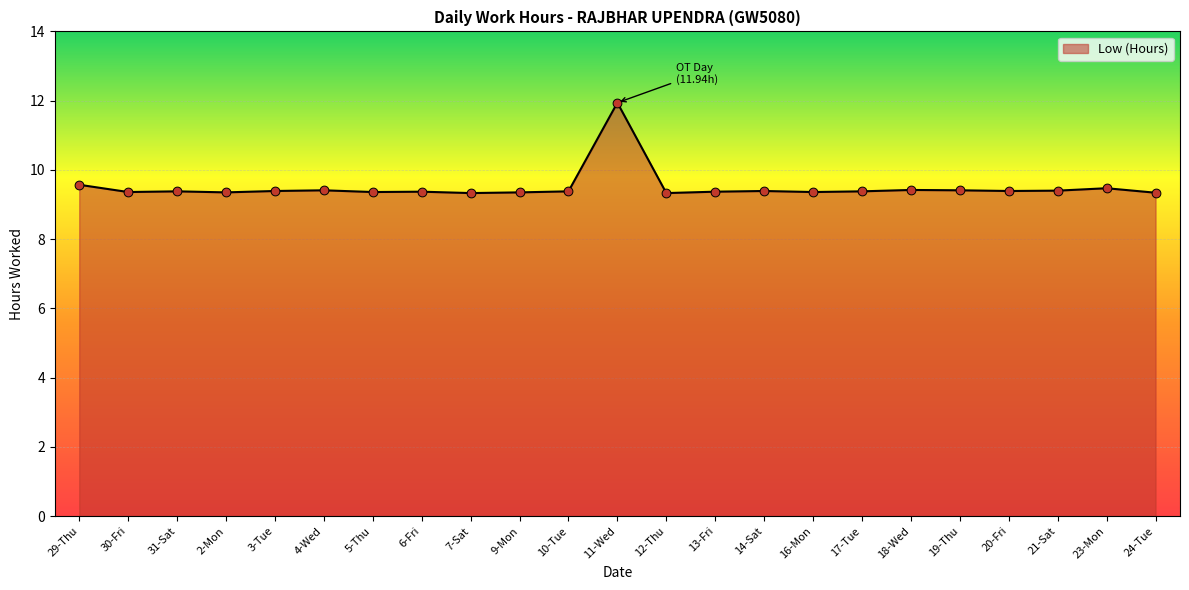

What is the ratio of the value at 29-Thu to the value at 17-Tue?

1.0